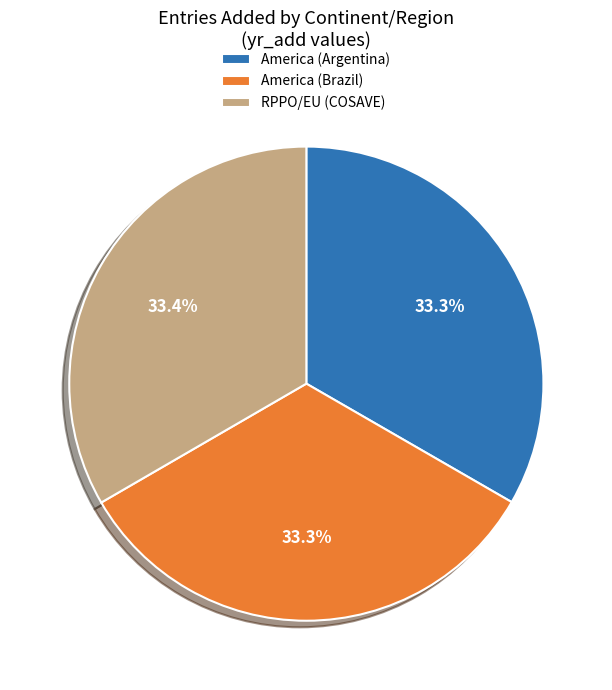

Is there any slice that represents more than half of the pie?

No